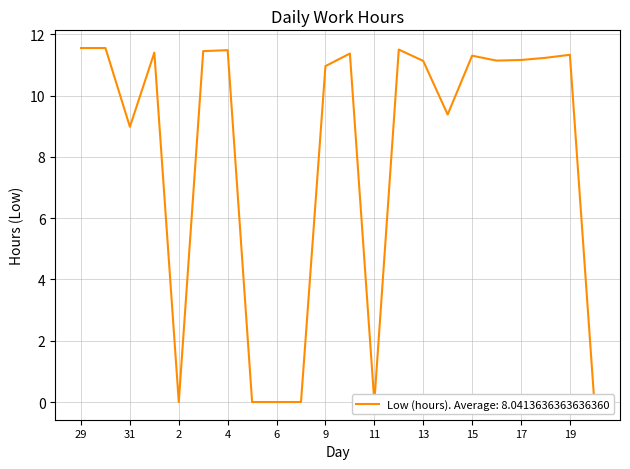

What is the difference between the second highest and minimum values?

11.6